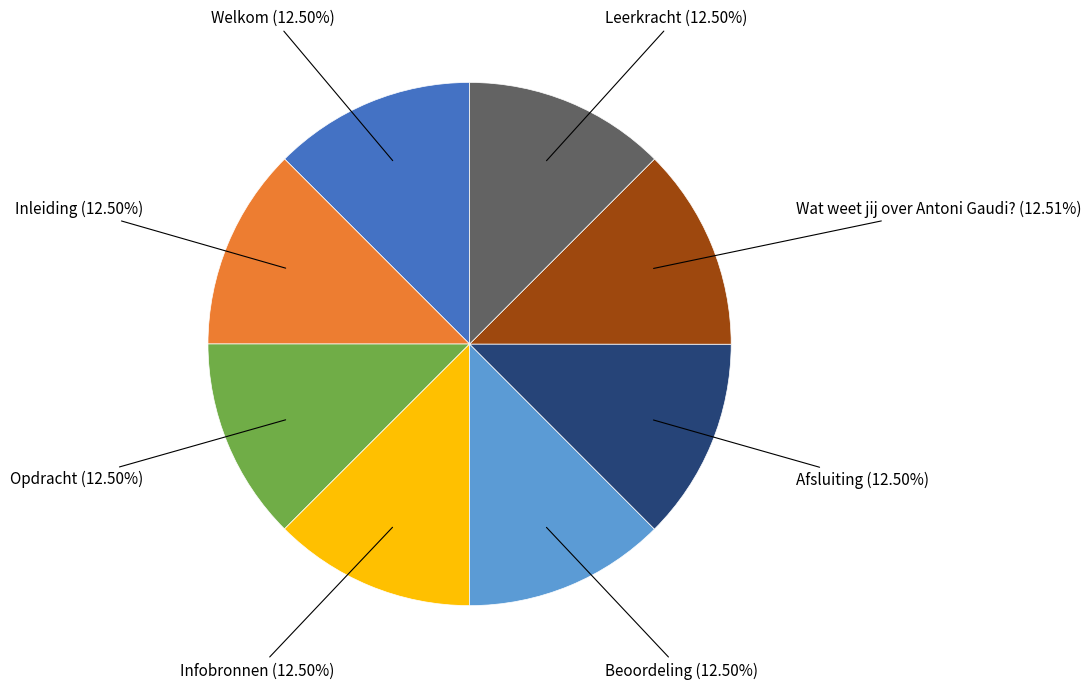

Is there any slice that represents more than half of the pie?

No